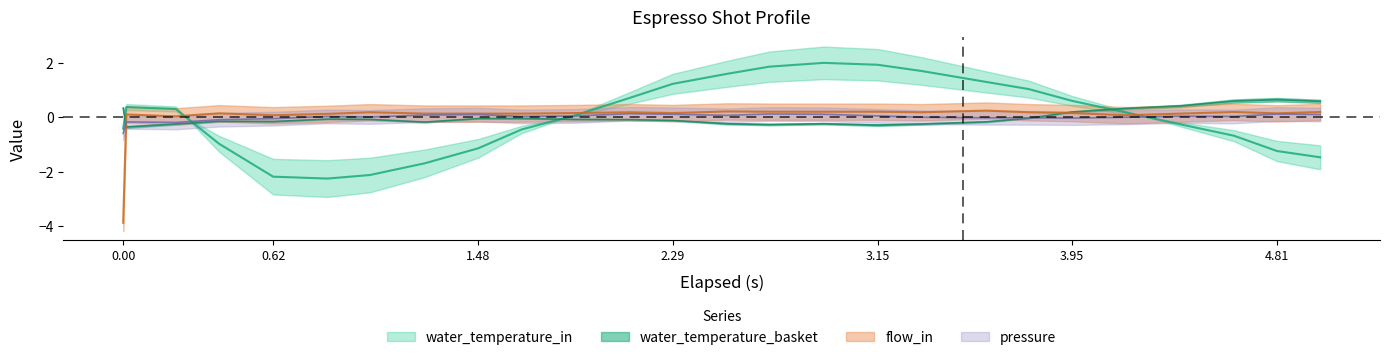

Reading left to right, extract all data points from this chart.

pressure: -0.6	-0.2	-0.2	-0.1	-0.1	0.0	0.0	0.1	0.1	0.0	0.0	0.1	0.1	0.1	0.1	0.1	0.0	-0.0	-0.0	-0.0	-0.0	-0.0	0.0	0.0	0.1	0.1
water_temperature_basket: 0.3	-0.4	-0.2	-0.1	-0.2	-0.1	-0.1	-0.2	-0.0	-0.0	-0.1	-0.1	-0.1	-0.2	-0.3	-0.2	-0.3	-0.2	-0.2	-0.0	0.2	0.3	0.4	0.6	0.6	0.6
water_temperature_in: -0.4	0.4	0.3	-1.0	-2.2	-2.2	-2.1	-1.7	-1.1	-0.4	0.1	0.7	1.2	1.6	1.9	2.0	1.9	1.7	1.3	1.0	0.6	0.2	-0.3	-0.7	-1.2	-1.5
flow_in: -3.9	0.1	0.0	0.1	0.1	0.1	0.2	0.1	0.1	0.1	0.2	0.2	0.2	0.2	0.2	0.2	0.2	0.2	0.2	0.2	0.2	0.1	0.1	0.2	0.1	0.2